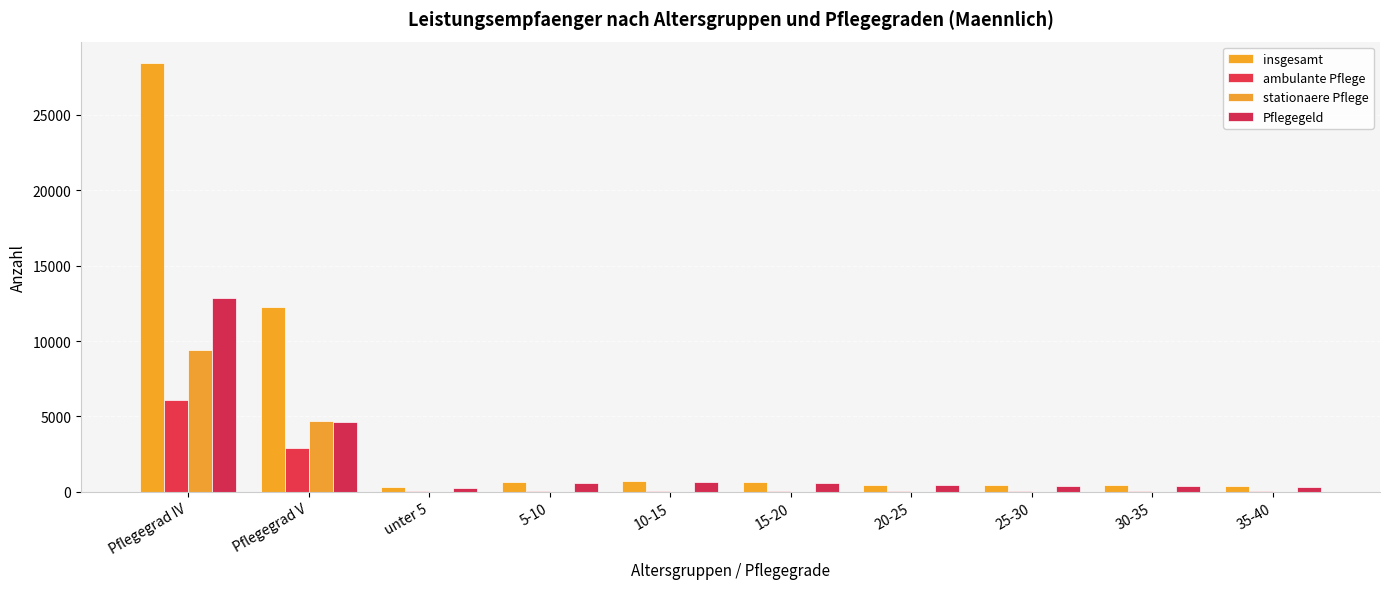

At which label does insgesamt reach its peak?

Pflegegrad IV